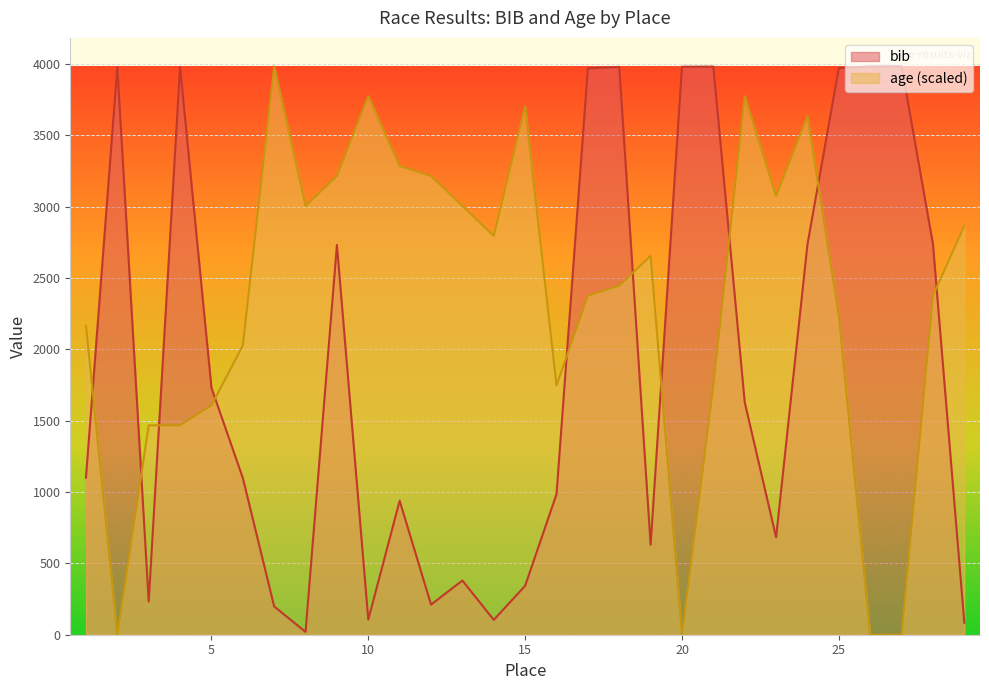

What is the difference between the maximum and minimum values in the bib series?

3964.0